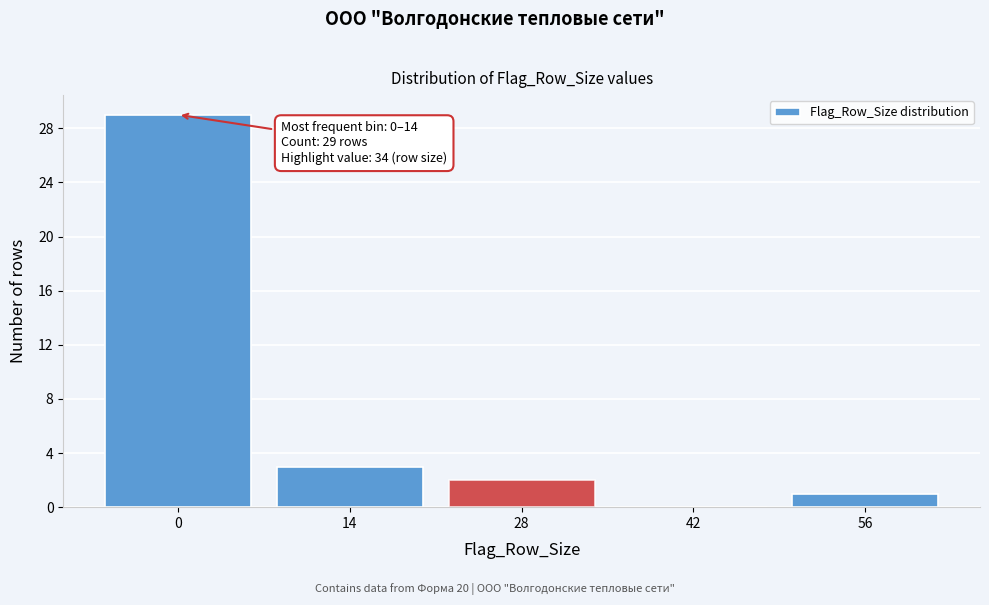

Reading left to right, extract all data points from this chart.

0=29	14=3	28=2	42=0	56=1